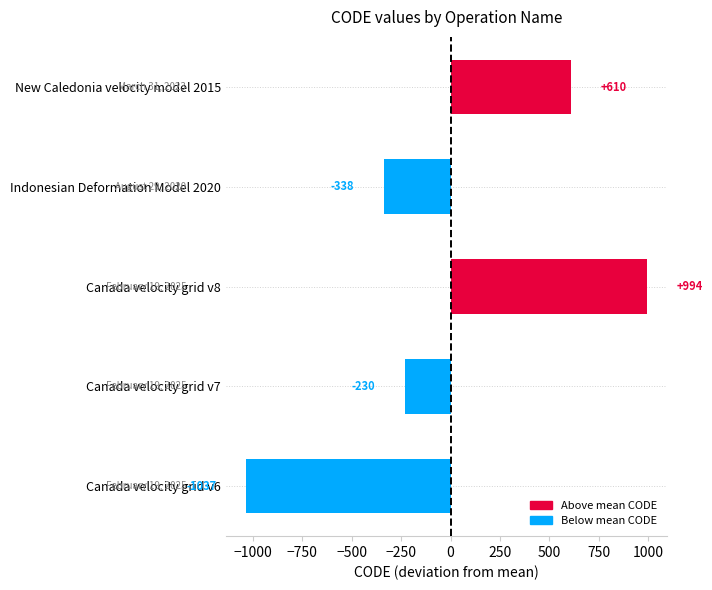

What is the maximum value shown in the chart?

994.2